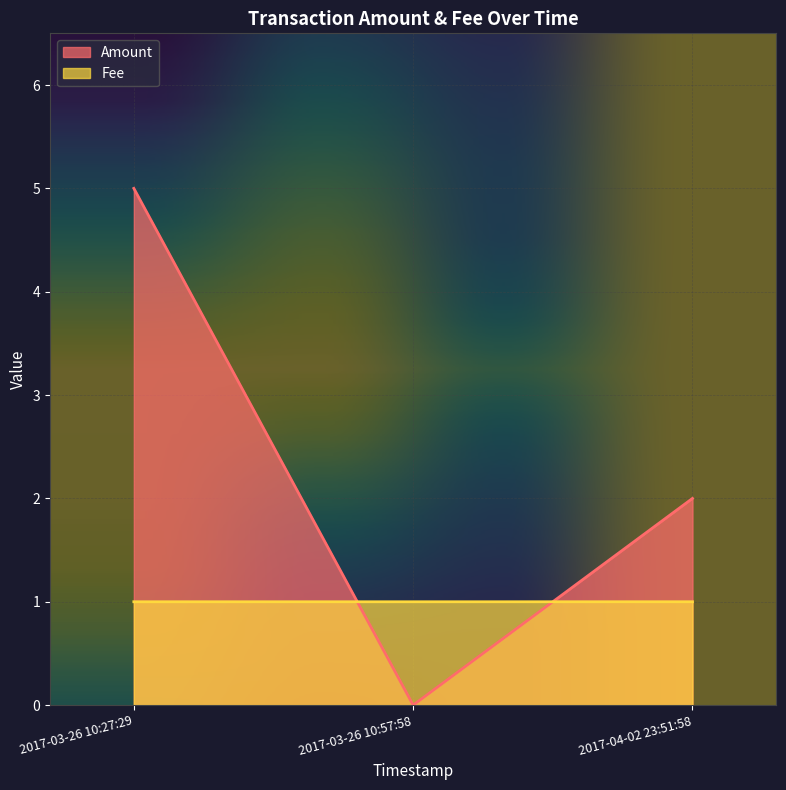

True or false: Fee has a value of 1.6 at 2017-04-02 23:51:58.

False